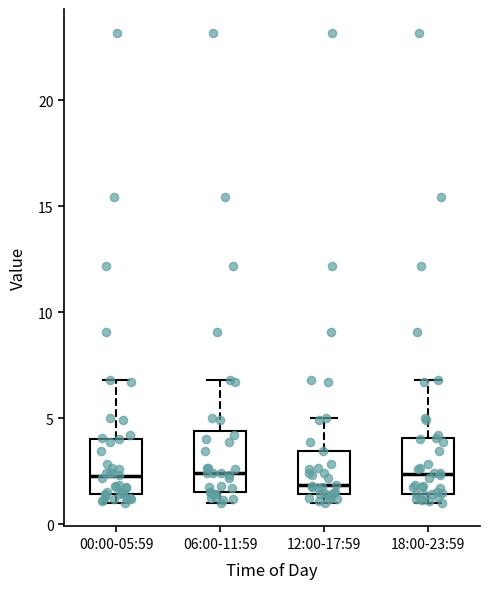

Where does the lower whisker of the box for 06:00-11:59 end on the y-axis? The values are not printed on the chart, so give them approximately, as read against the axis.

1.0